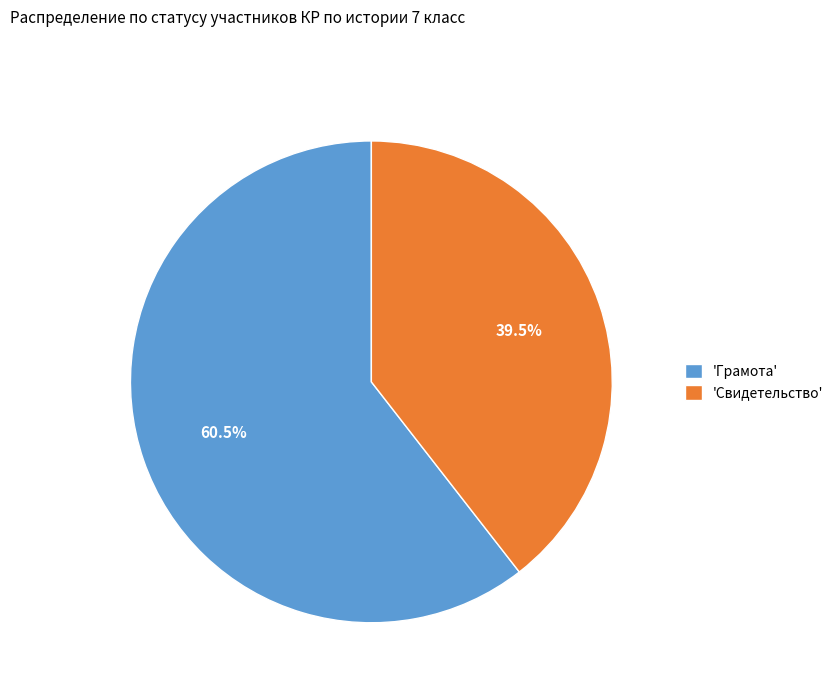

Which has a higher value, 'Свидетельство' or 'Грамота'?

'Грамота'